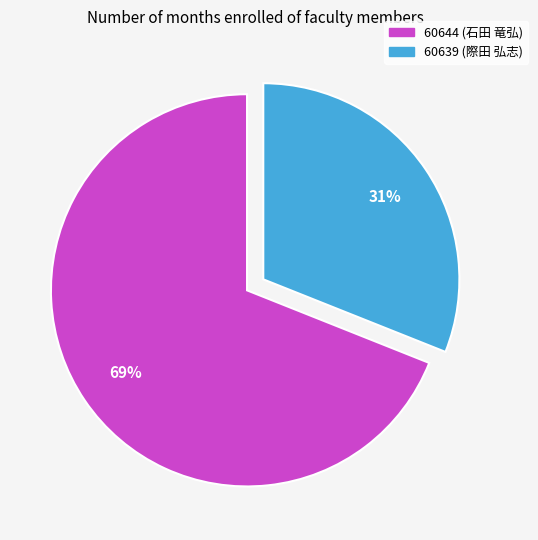

Which slice is the largest?

60644 (石田 竜弘)